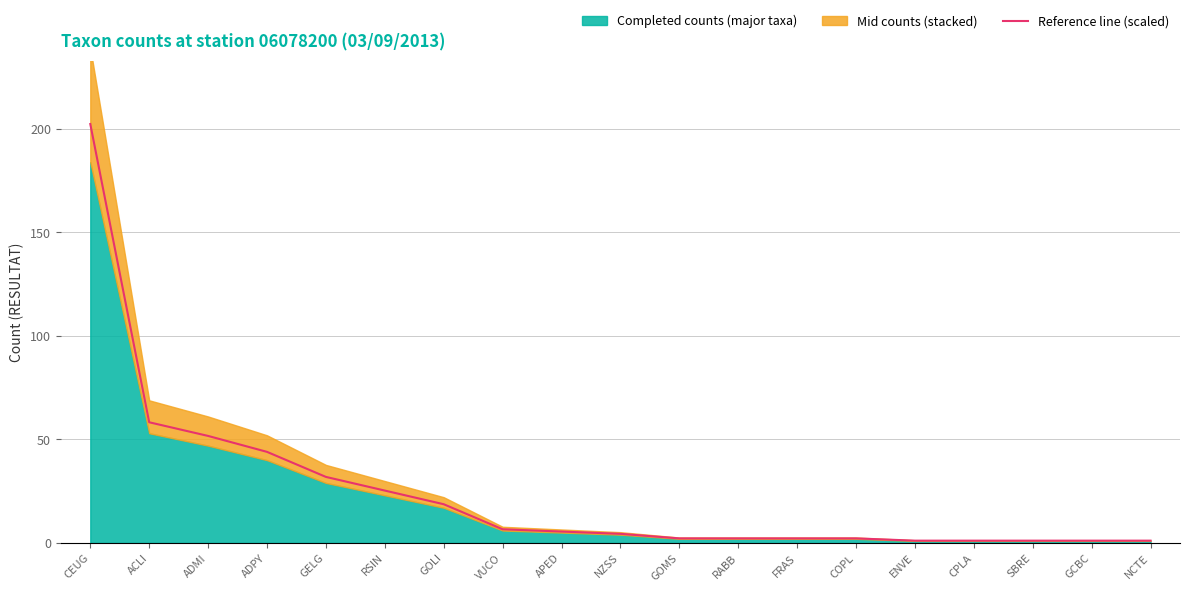

The chart shows a value of 2.2 at COPL. True or false?

True